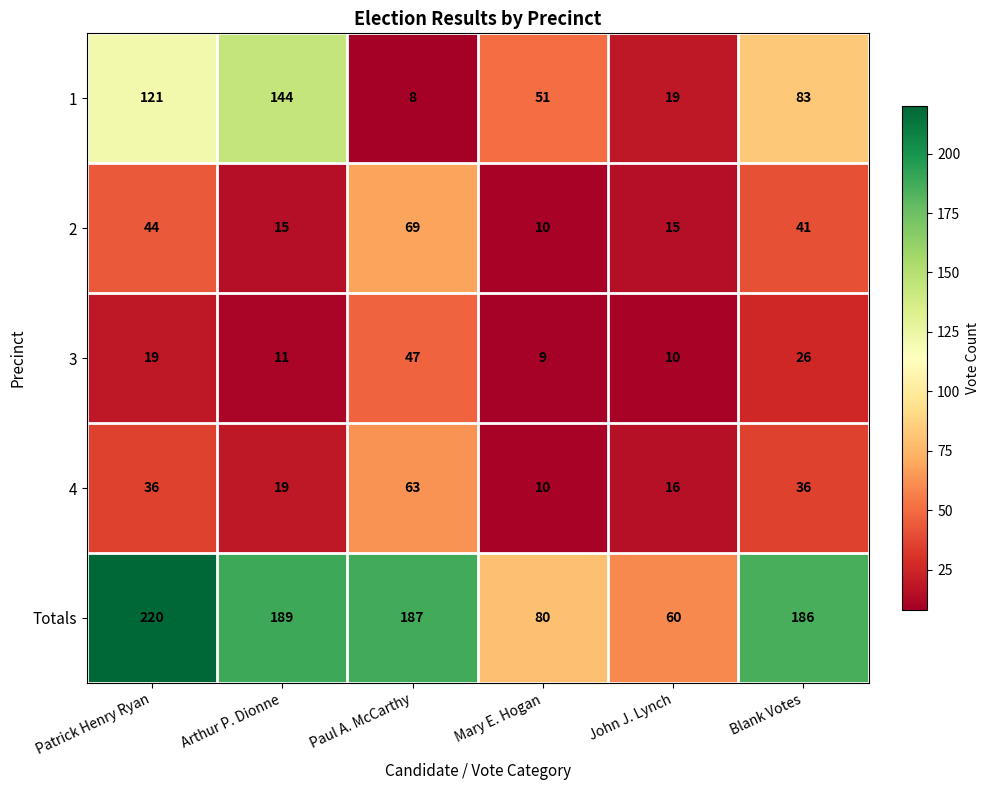

Reading left to right, what are all the values shown in this chart?

1: 121	144	8	51	19	83
2: 44	15	69	10	15	41
3: 19	11	47	9	10	26
4: 36	19	63	10	16	36
Totals: 220	189	187	80	60	186